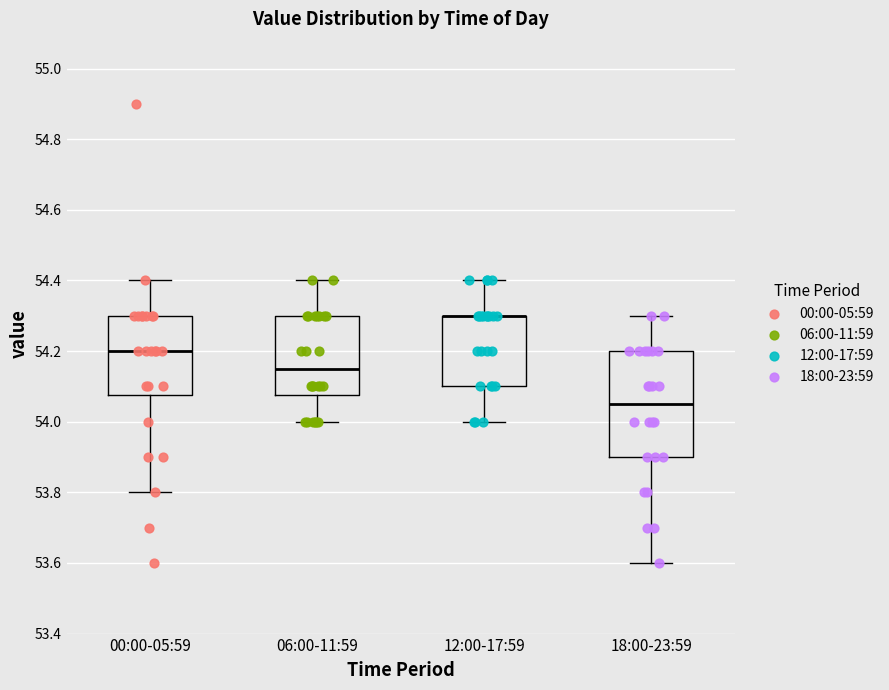

Reading left to right, read every box against the y-axis: the position of its median line, the range the box covers, and the ends of its whiskers. The values are not printed on the chart, so give them approximately, as read against the axis.

00:00-05:59: median 54.20, box 54.08 to 54.30, whiskers 53.80 to 54.40
06:00-11:59: median 54.16, box 54.08 to 54.30, whiskers 54.00 to 54.40
12:00-17:59: median 54.30 (drawn on the box's upper edge), box 54.10 to 54.30, whiskers 54.00 to 54.40
18:00-23:59: median 54.06, box 53.90 to 54.20, whiskers 53.60 to 54.30